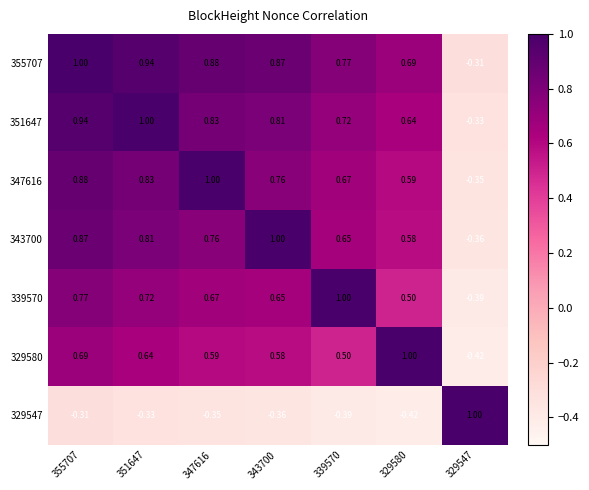

Is the value of 347616 at 329580 greater than the value of 339570 at 347616?

No